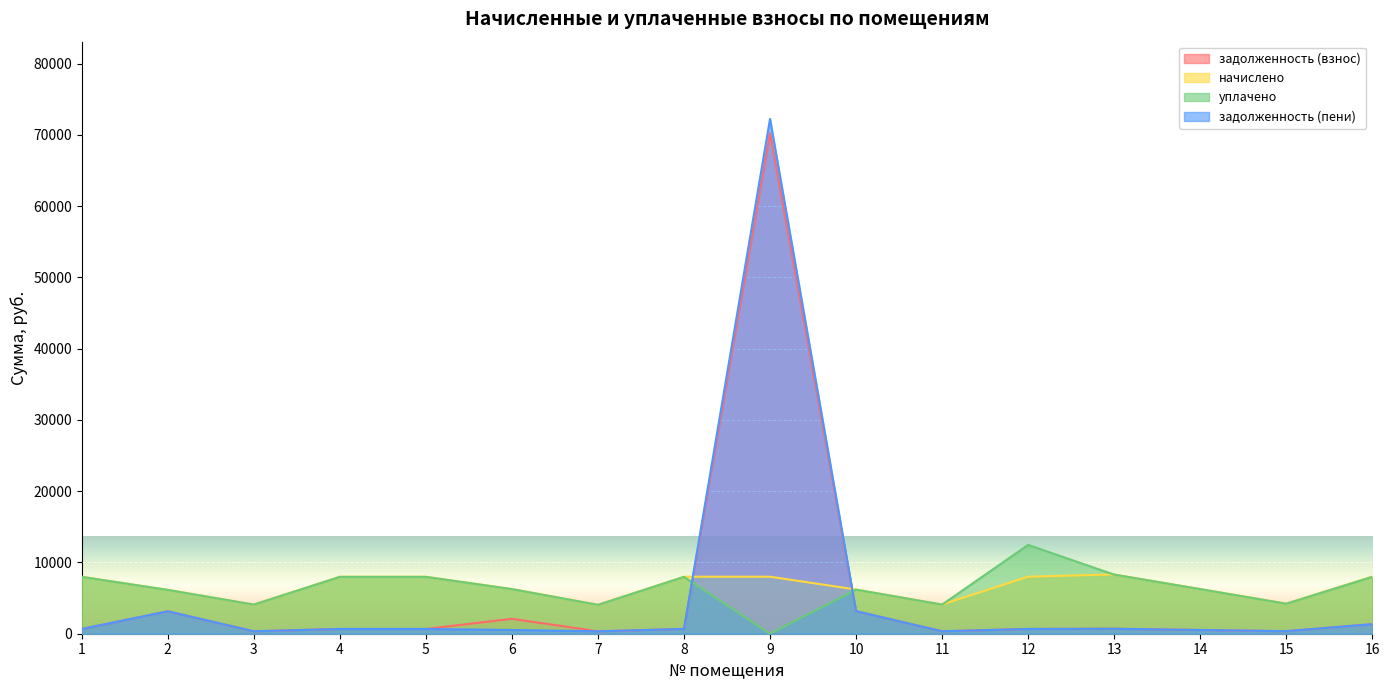

True or false: уплачено and начислено cross at least once.

True